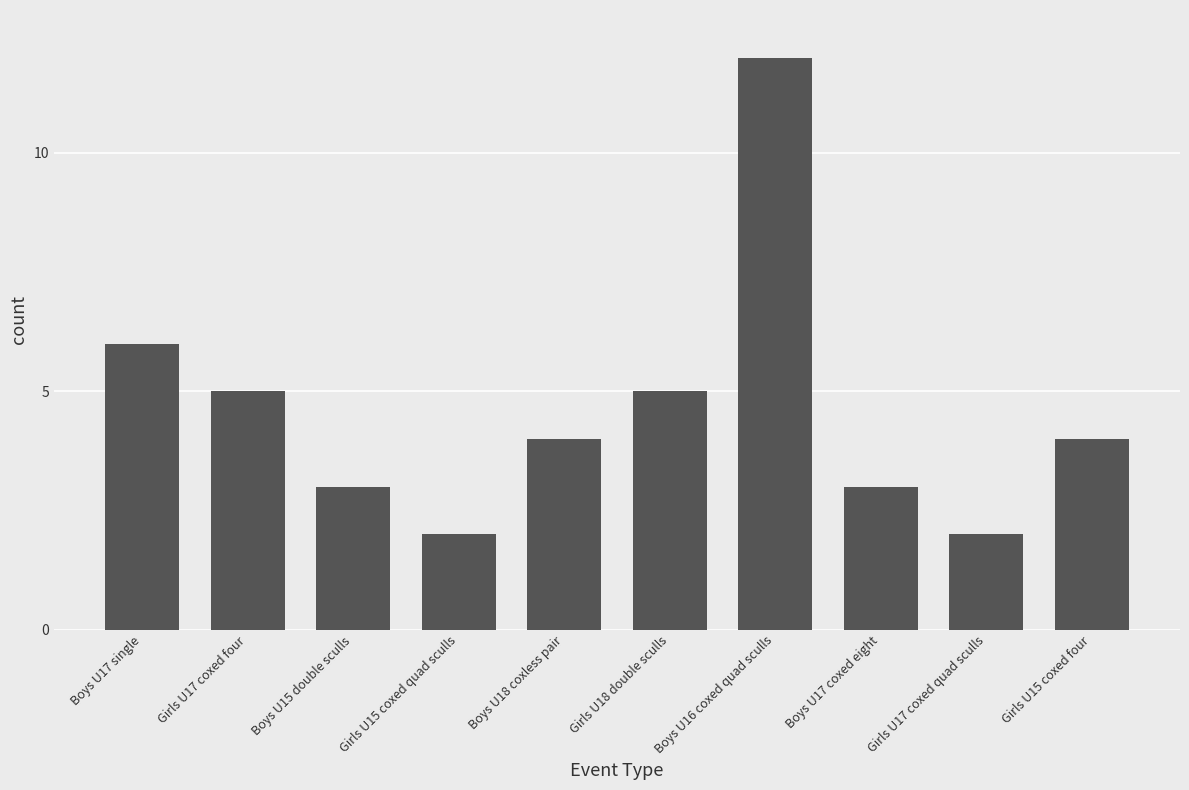

Count the number of data series in this chart.

1